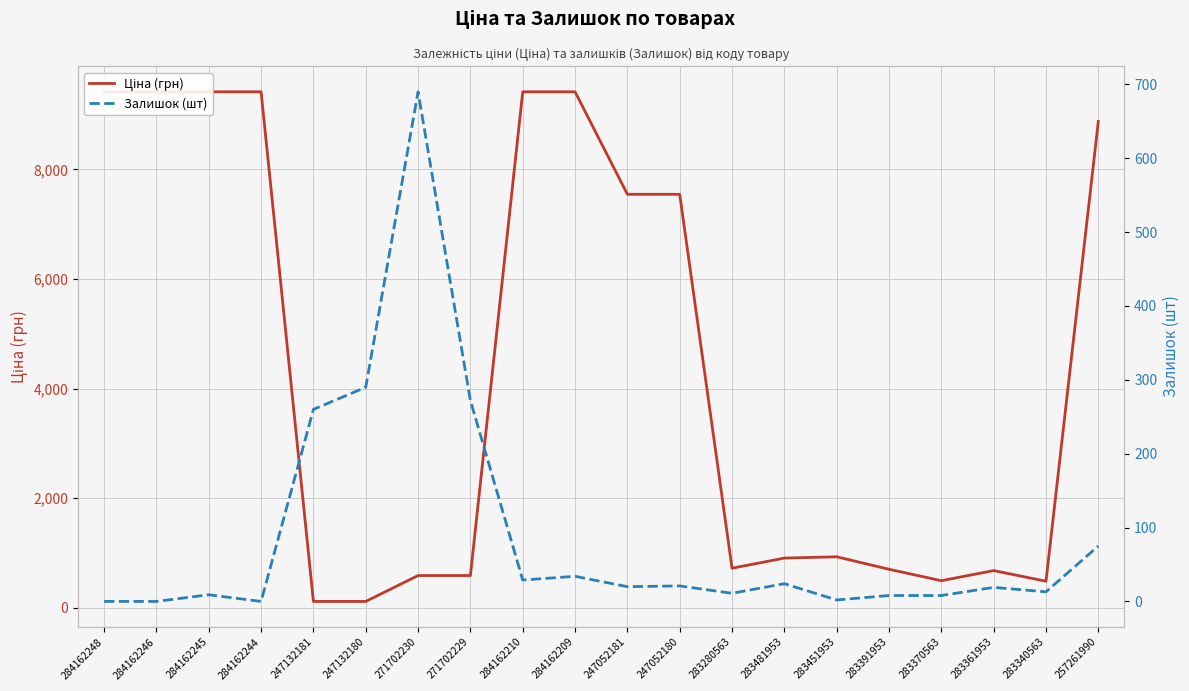

Is it true that Ціна (грн) equals 9416.9 at 284162209?

True